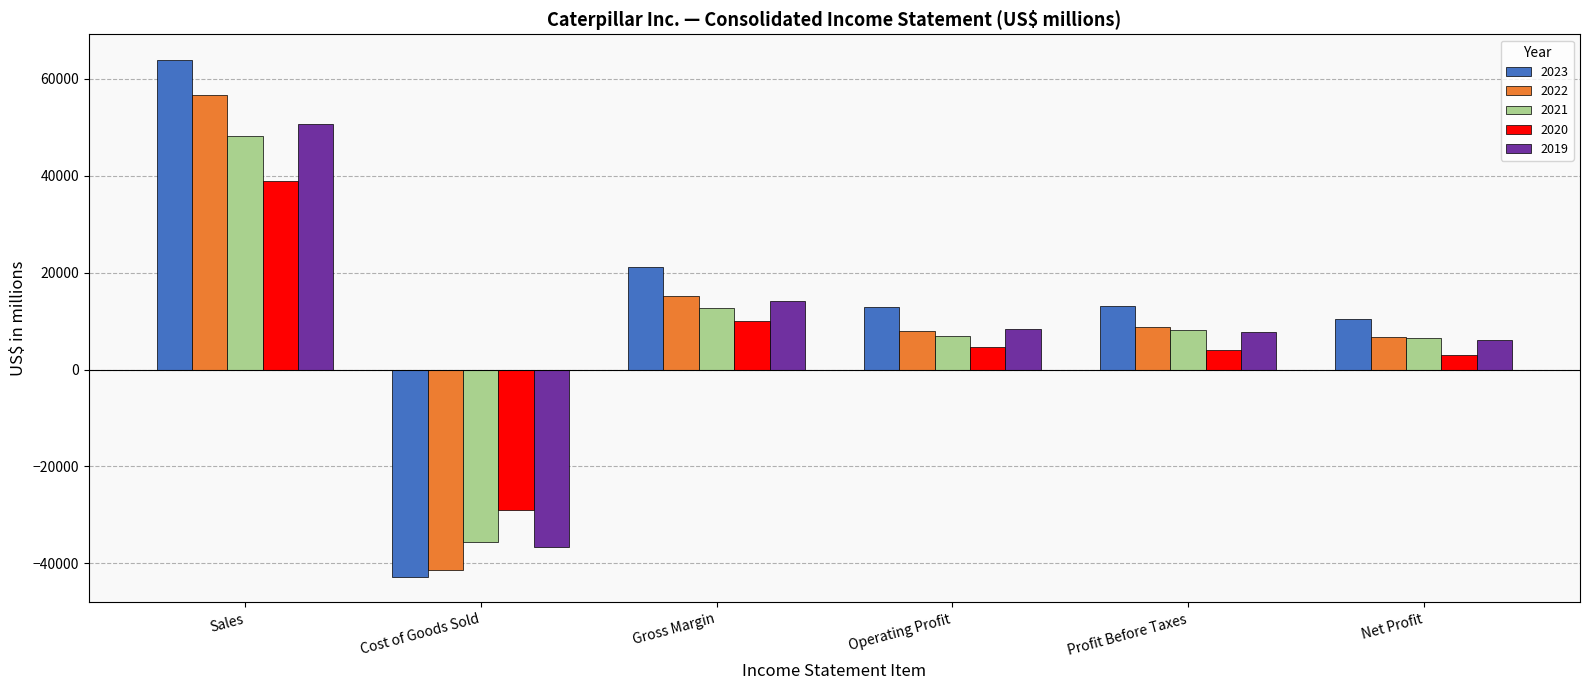

What is the spread (max minus min) of values at Cost of Goods Sold?

13685